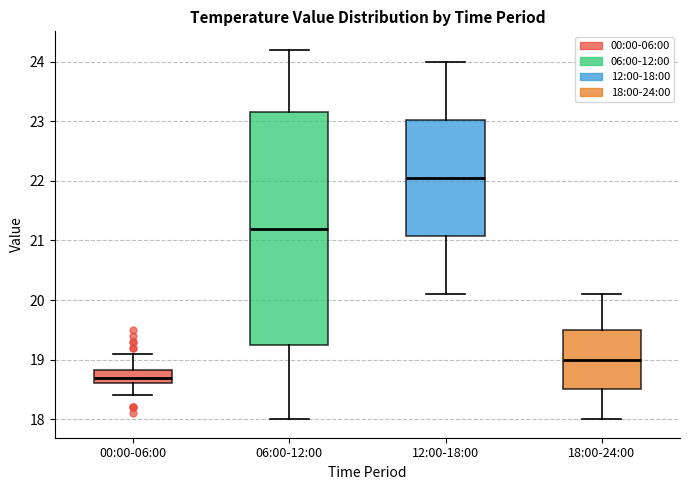

Reading left to right, read every box against the y-axis: the position of its median line, the range the box covers, and the ends of its whiskers. The values are not printed on the chart, so give them approximately, as read against the axis.

00:00-06:00: median 18.7, box 18.6 to 18.8, whiskers 18.4 to 19.1
06:00-12:00: median 21.2, box 19.3 to 23.2, whiskers 18.0 to 24.2
12:00-18:00: median 22.1, box 21.1 to 23.0, whiskers 20.1 to 24.0
18:00-24:00: median 19.0, box 18.5 to 19.5, whiskers 18.0 to 20.1